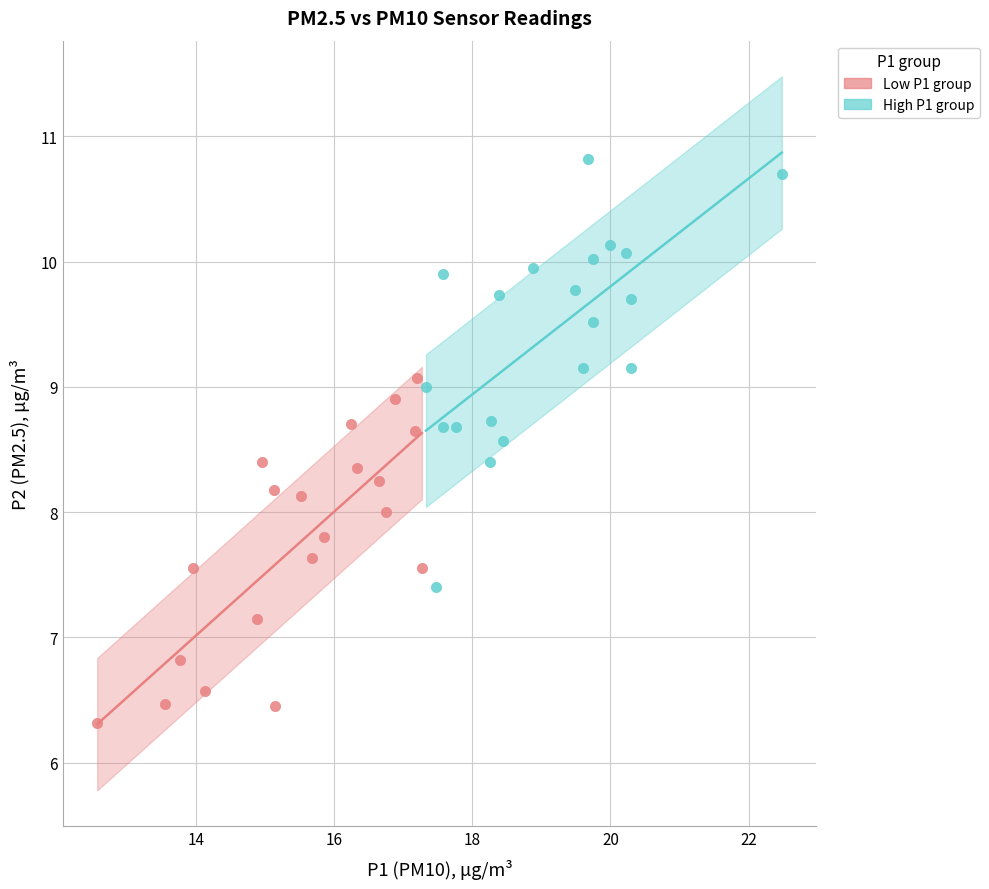

Which series contains the lowest Y value?

Low P1 group